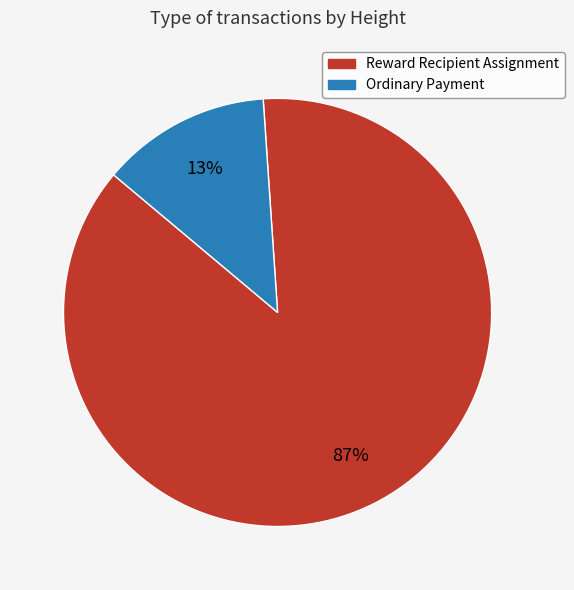

To the nearest percent, what is the difference between the largest and smallest slice percentages?

74%